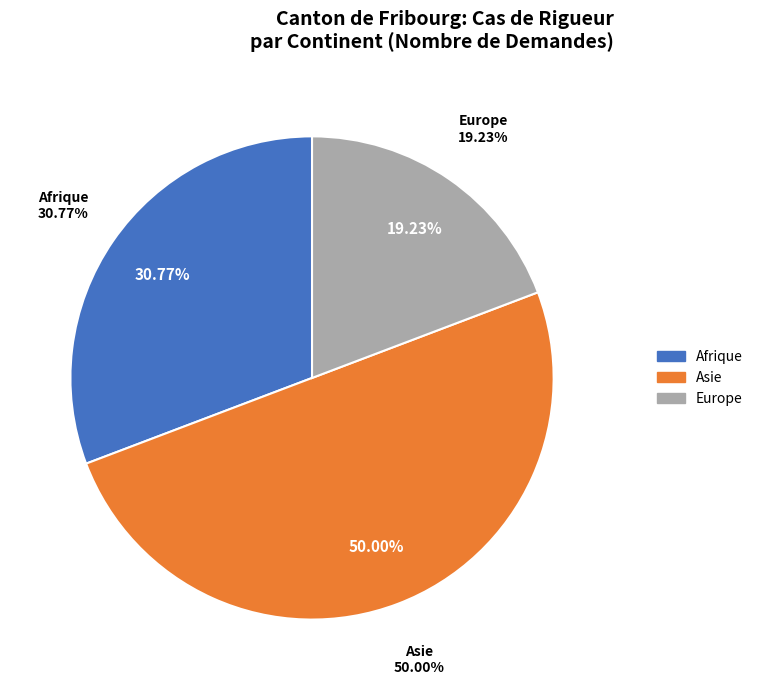

Rank the categories by value from highest to lowest.

Asie, Afrique, Europe